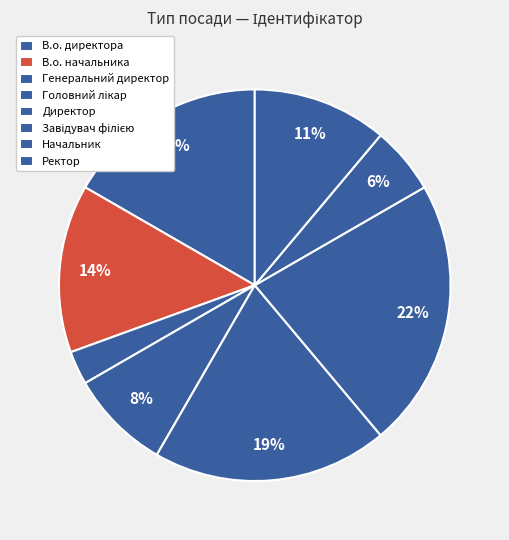

Between В.о. начальника and В.о. директора, which is larger?

В.о. директора